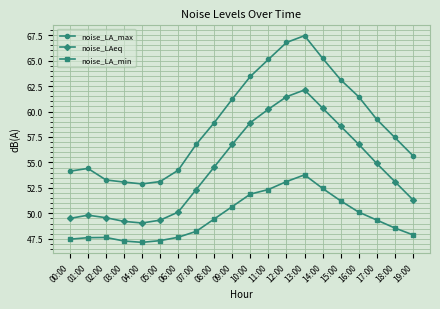

Which series changed the most between 01:00 and 09:00?

noise_LAeq